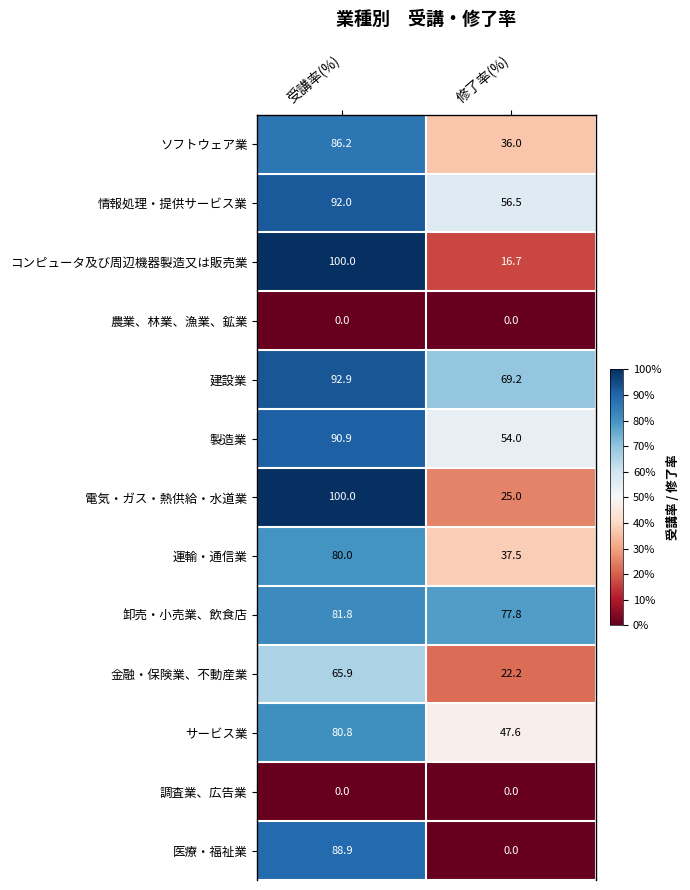

What is the total value across all series at 修了率(%)?

442.5